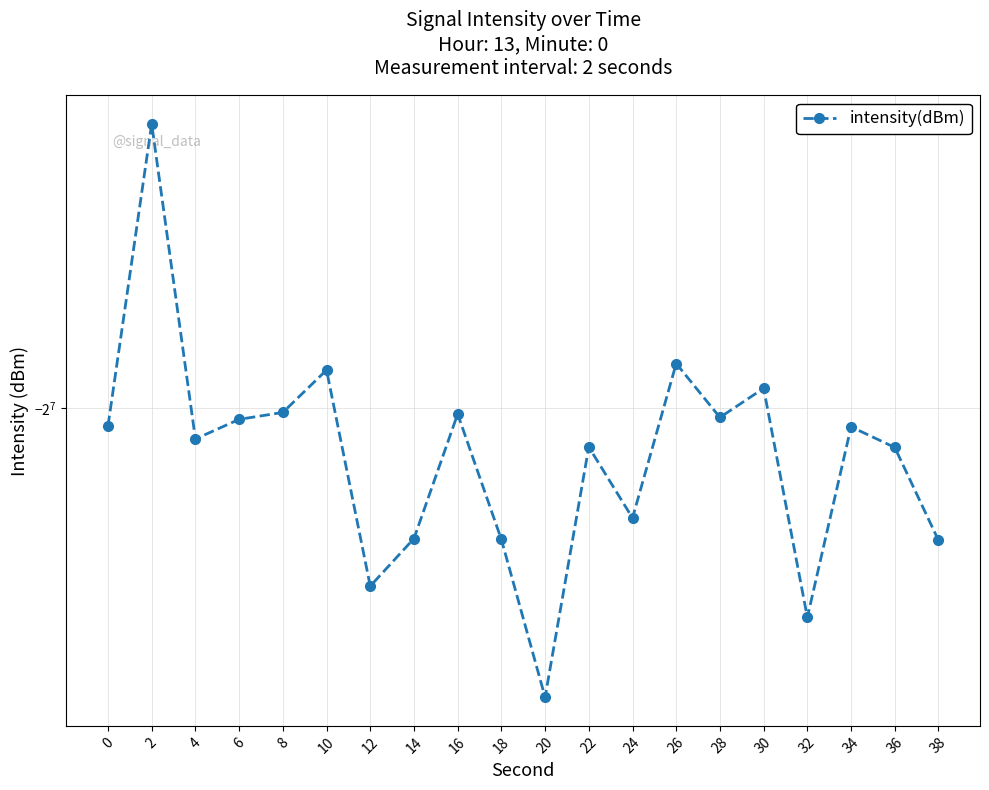

Which category has the lowest value across all series?

20